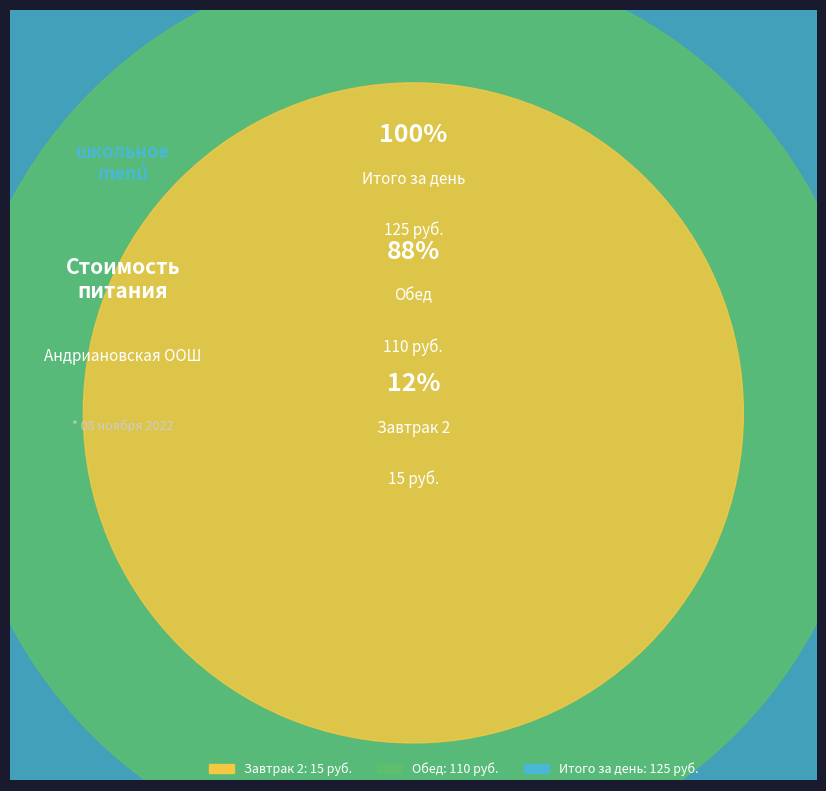

Rank the categories by value from lowest to highest.

Завтрак 2, Обед, Итого за день